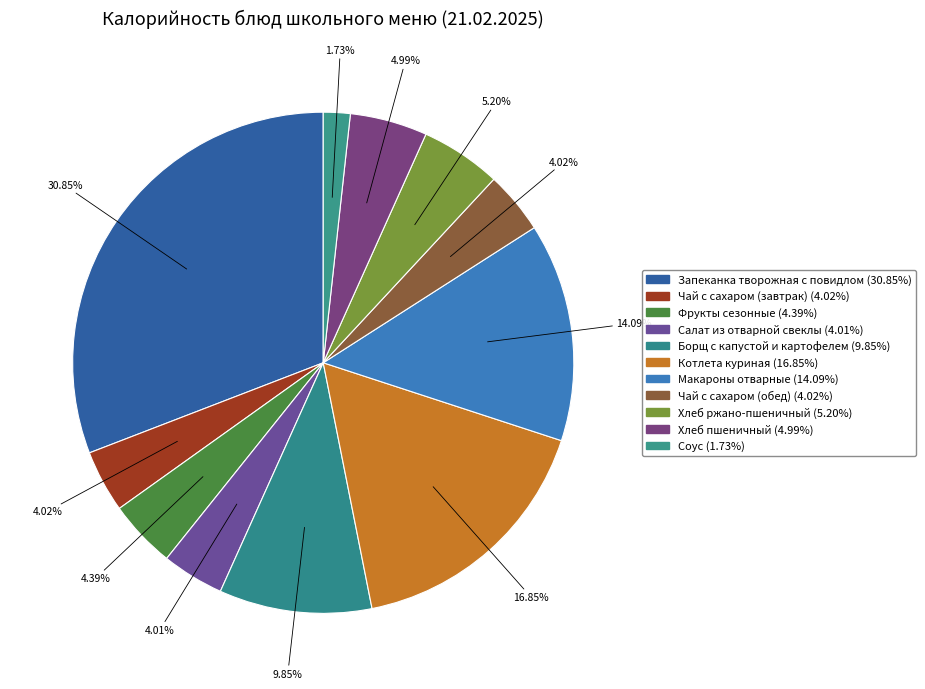

Which category has the biggest portion of the pie?

Запеканка творожная с повидлом